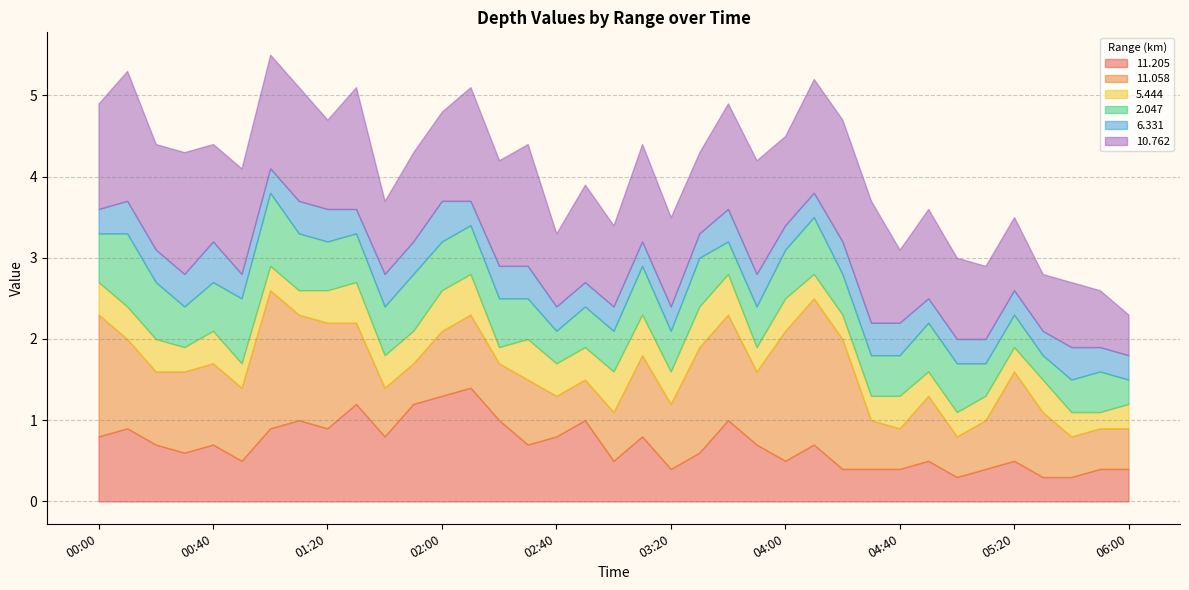

At 03:40, list the series in order from largest to smallest.

 11.058,  10.762,  11.205,   5.444,   2.047,   6.331